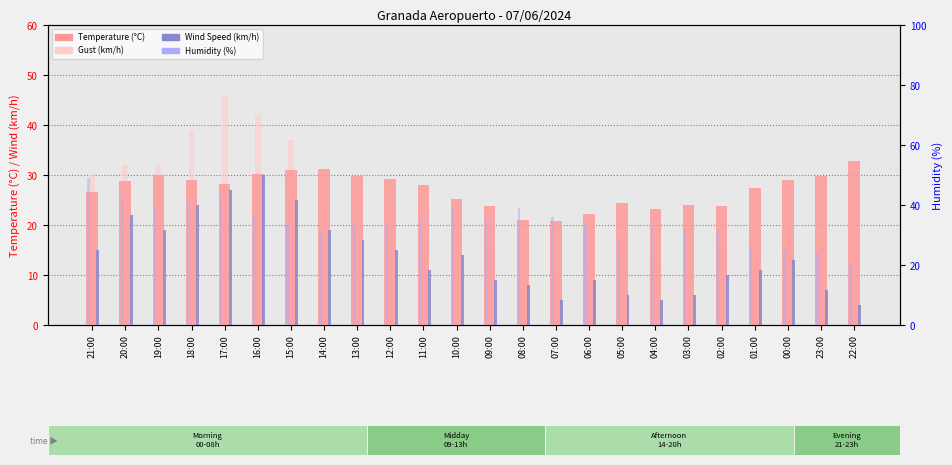

Which series has the largest range (max minus min)?

Gust (km/h)